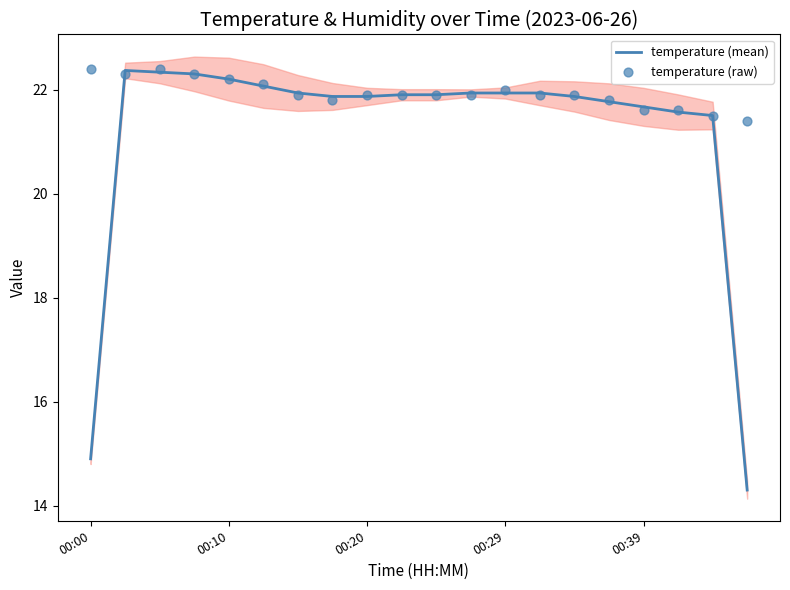

Which series has the largest total across all categories?

temperature (raw)